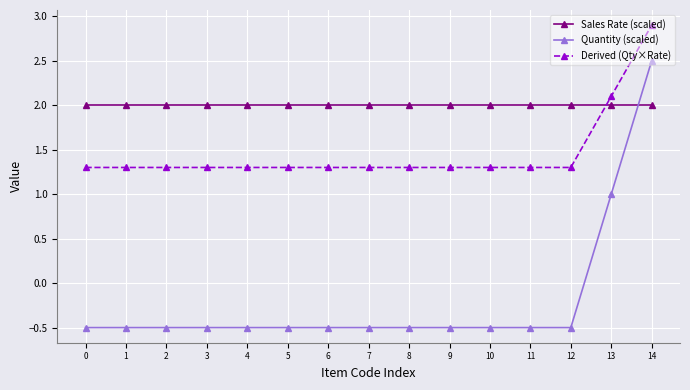

How many times do Sales Rate (scaled) and Derived (Qty×Rate) cross each other?

1